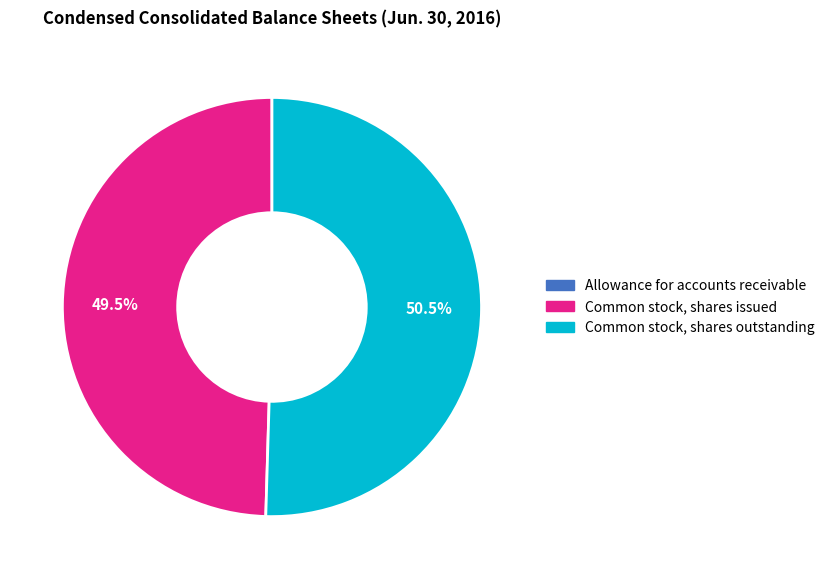

Which category has the biggest portion of the pie?

Common stock, shares outstanding